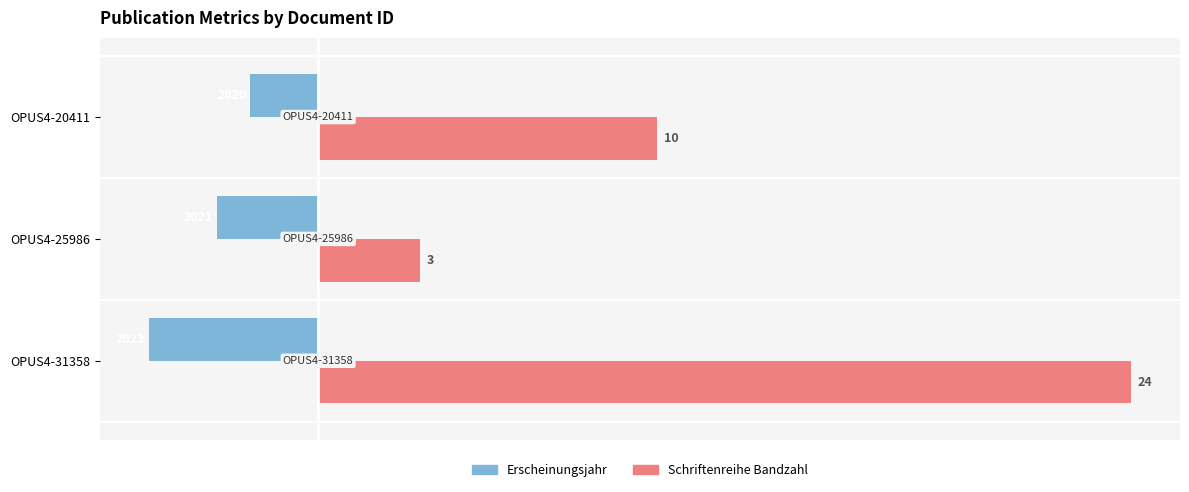

Which series changed the most between OPUS4-31358 and OPUS4-25986?

Schriftenreihe Bandzahl